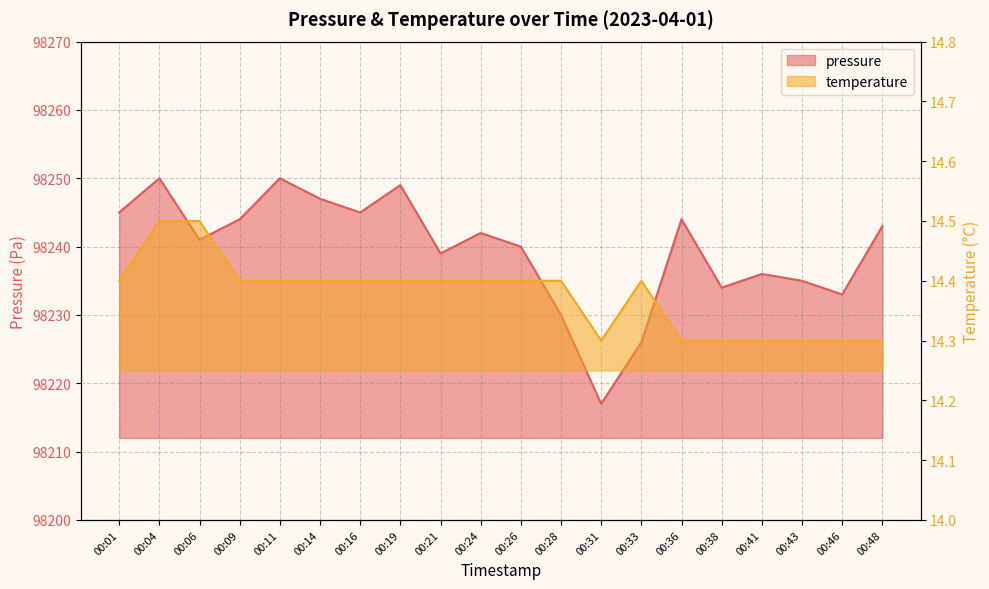

What are all the series names shown in the legend?

pressure, temperature